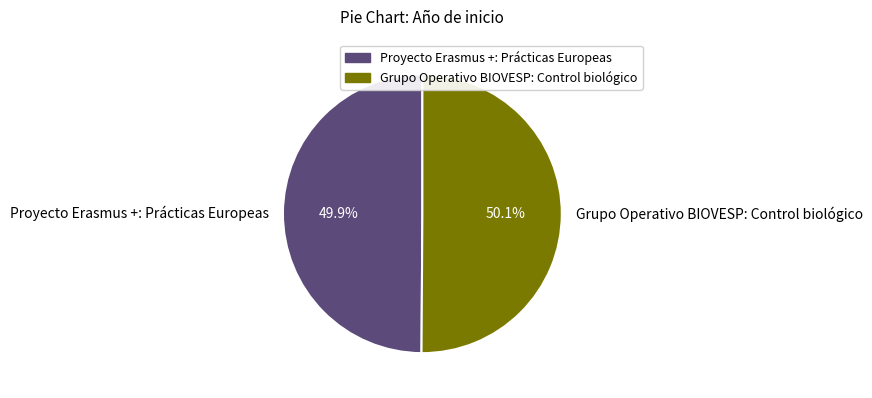

What is the ratio of the value at Proyecto Erasmus +: Prácticas Europeas to the value at Grupo Operativo BIOVESP: Control biológico?

1.0